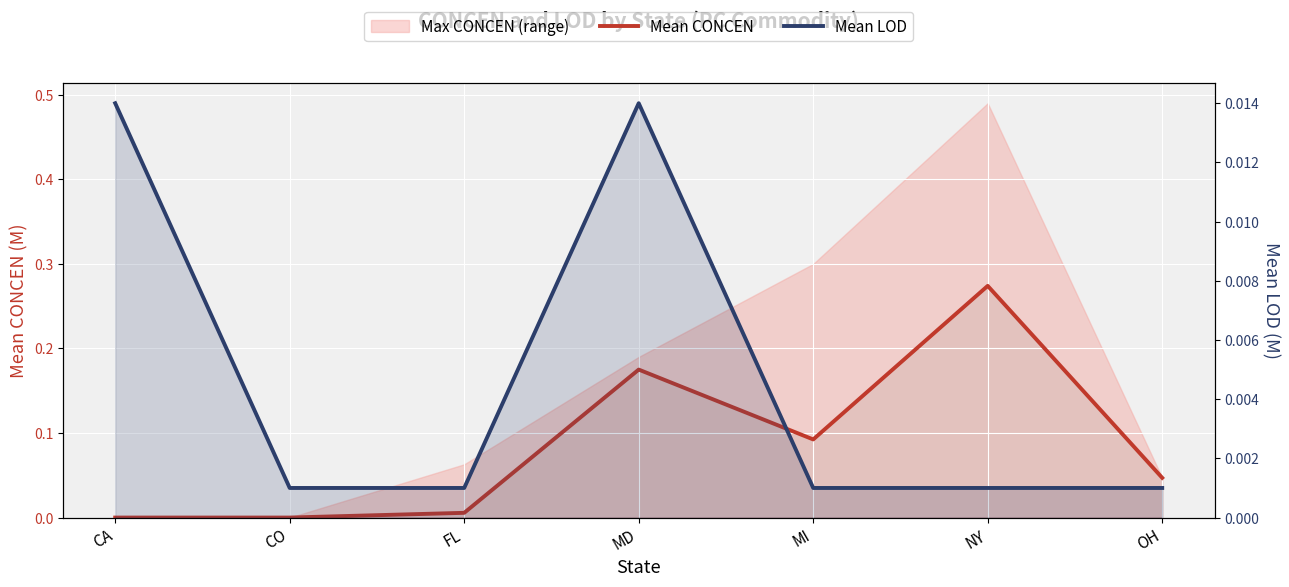

At which category is the sum across all series the highest?

NY